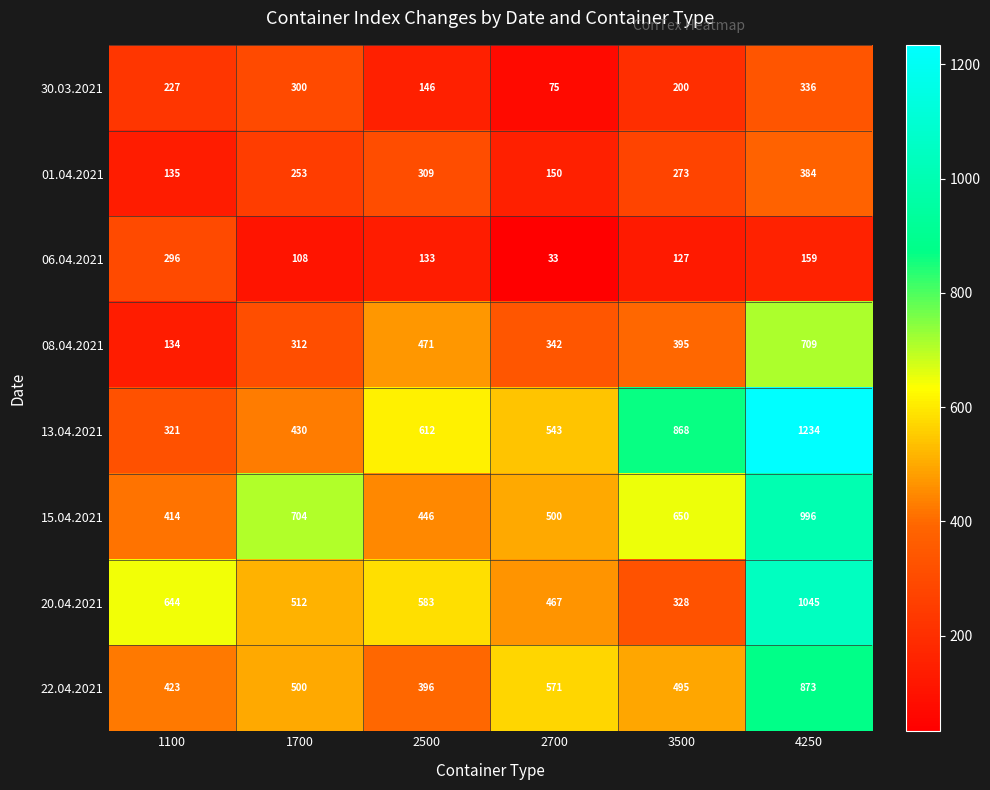

Where is 01.04.2021 nearest to the value 259?

1700